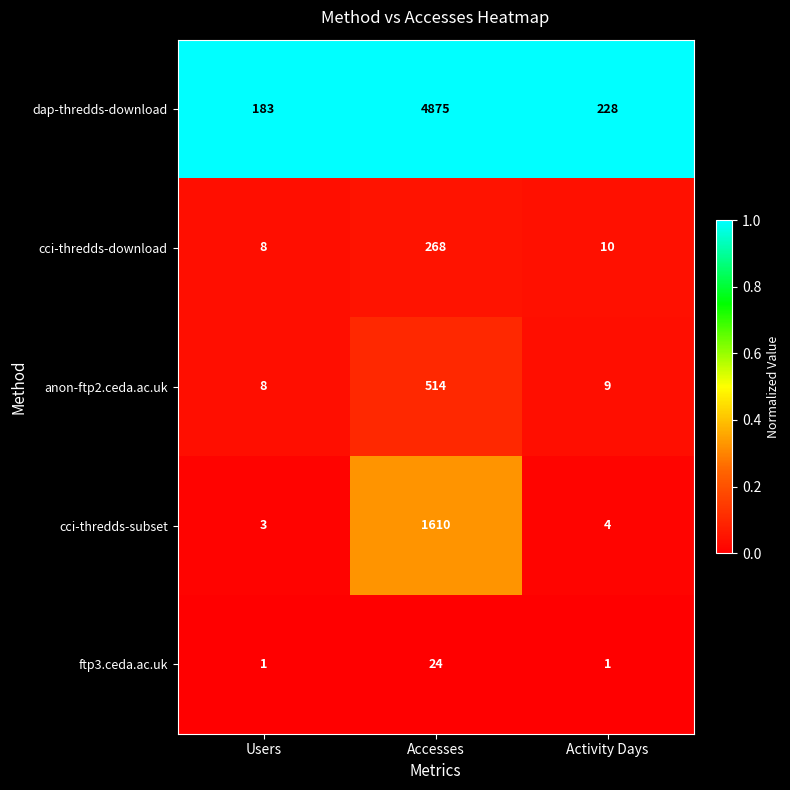

Reading left to right, extract all data points from this chart.

dap-thredds-download: Users=183	Accesses=4875	Activity Days=228
cci-thredds-download: Users=8	Accesses=268	Activity Days=10
anon-ftp2.ceda.ac.uk: Users=8	Accesses=514	Activity Days=9
cci-thredds-subset: Users=3	Accesses=1610	Activity Days=4
ftp3.ceda.ac.uk: Users=1	Accesses=24	Activity Days=1